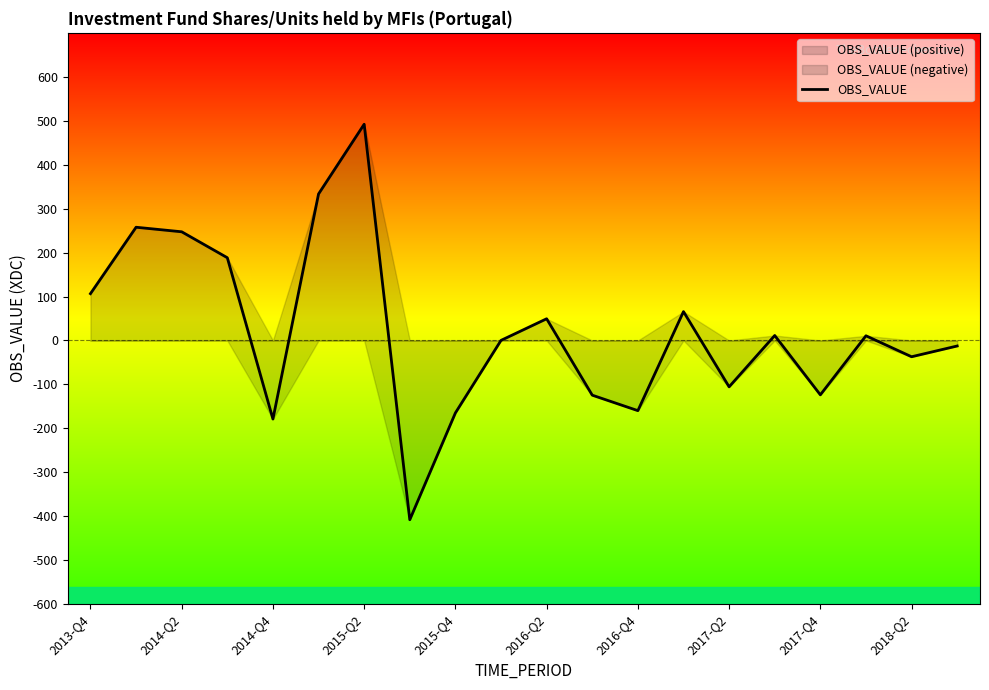

At which label does OBS_VALUE reach its peak?

2015-Q2